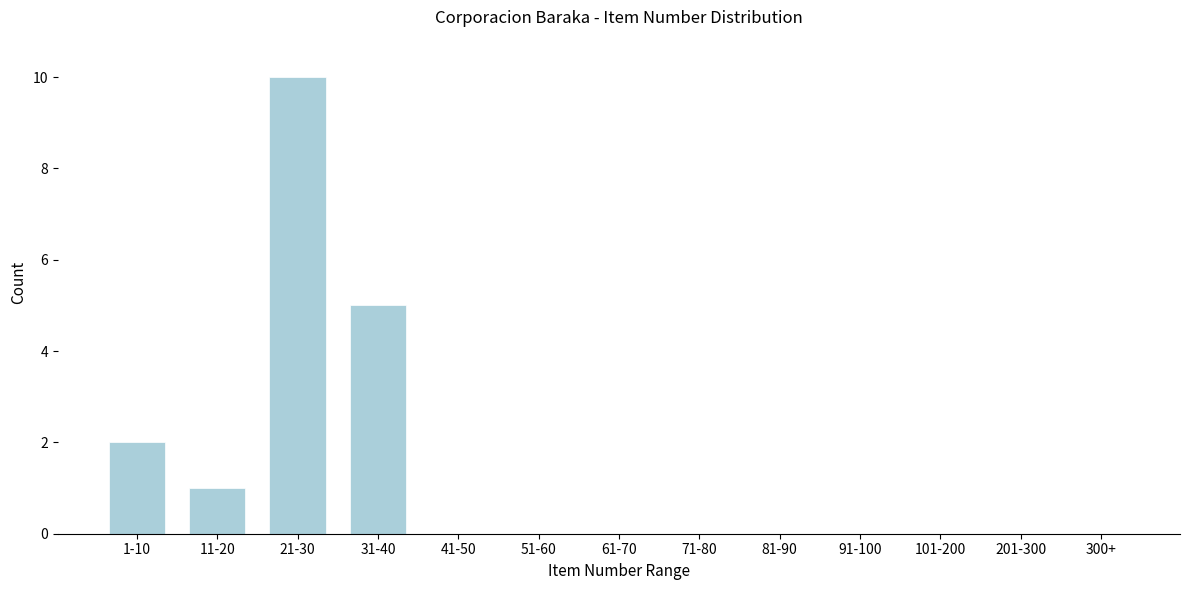

Reading right to left, what are all the values shown in this chart?

300+=0	201-300=0	101-200=0	91-100=0	81-90=0	71-80=0	61-70=0	51-60=0	41-50=0	31-40=5	21-30=10	11-20=1	1-10=2